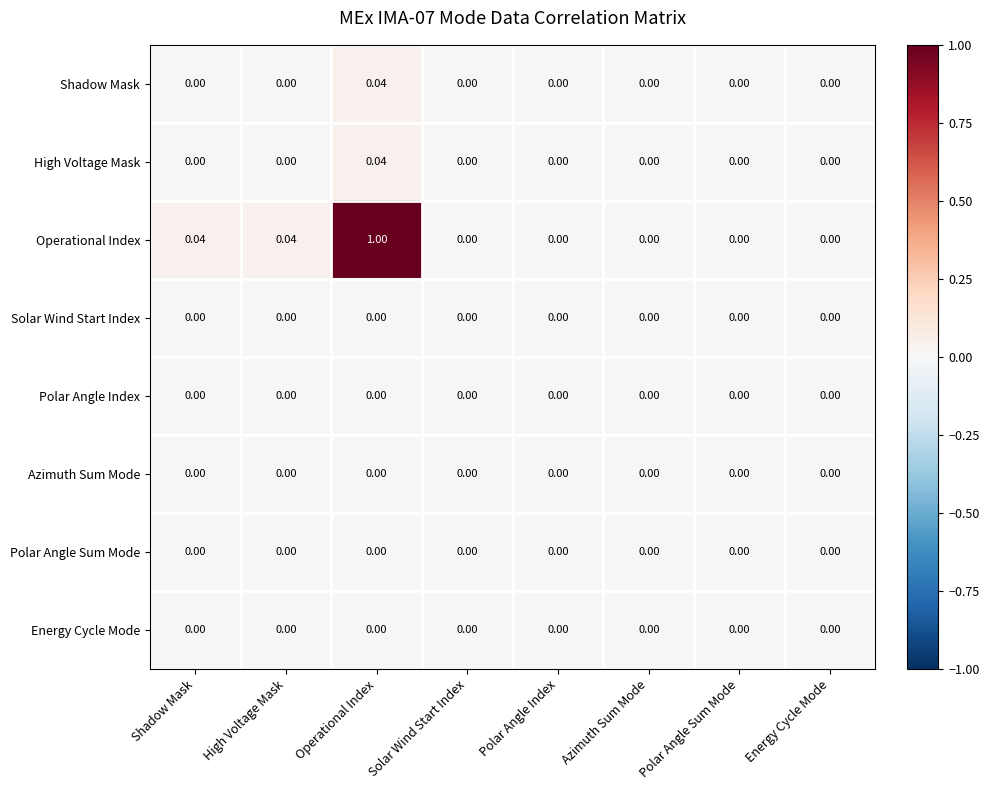

Which category has the highest value across all series?

Operational Index